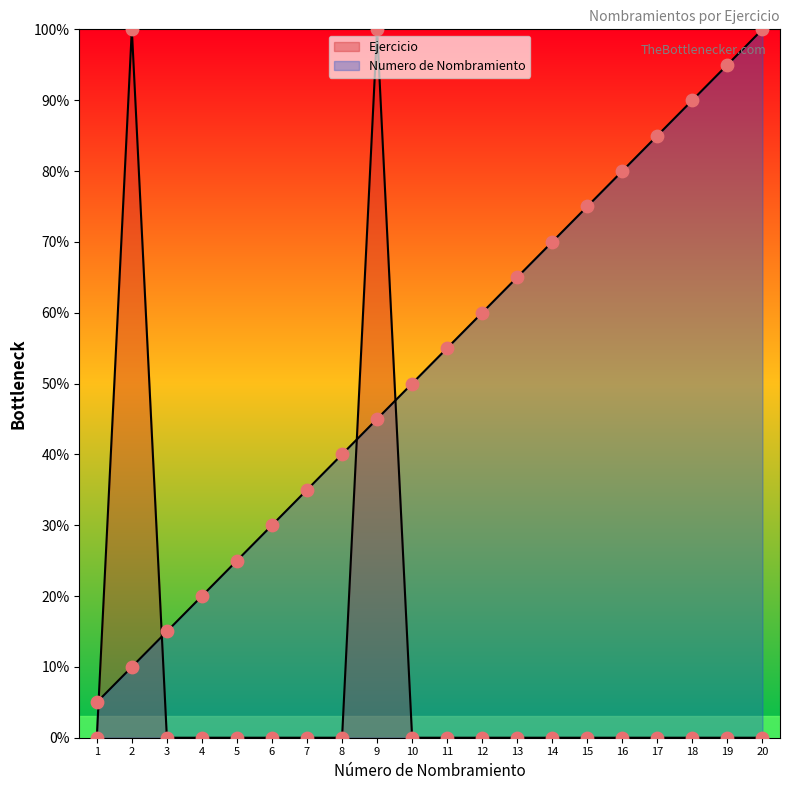

What are all the series names shown in the legend?

Ejercicio, Numero de Nombramiento